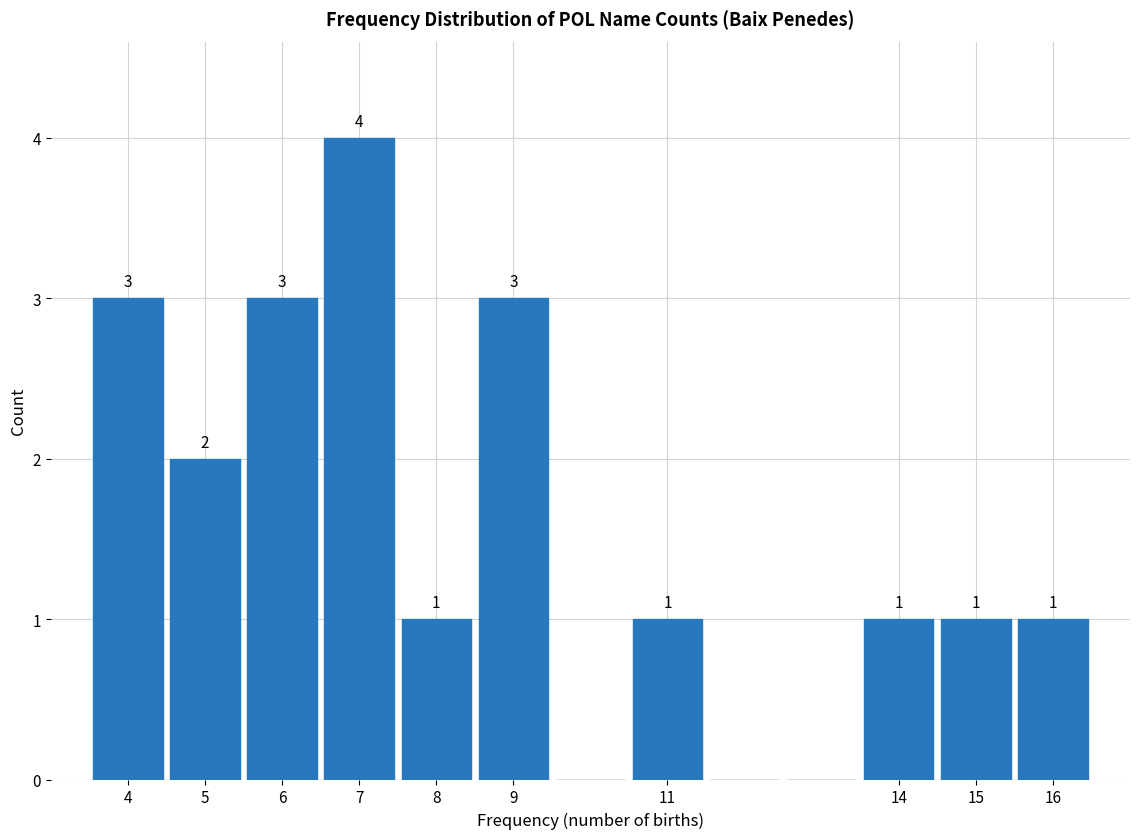

Over which range of the x-axis is the bar tallest?

6.5 to 7.5